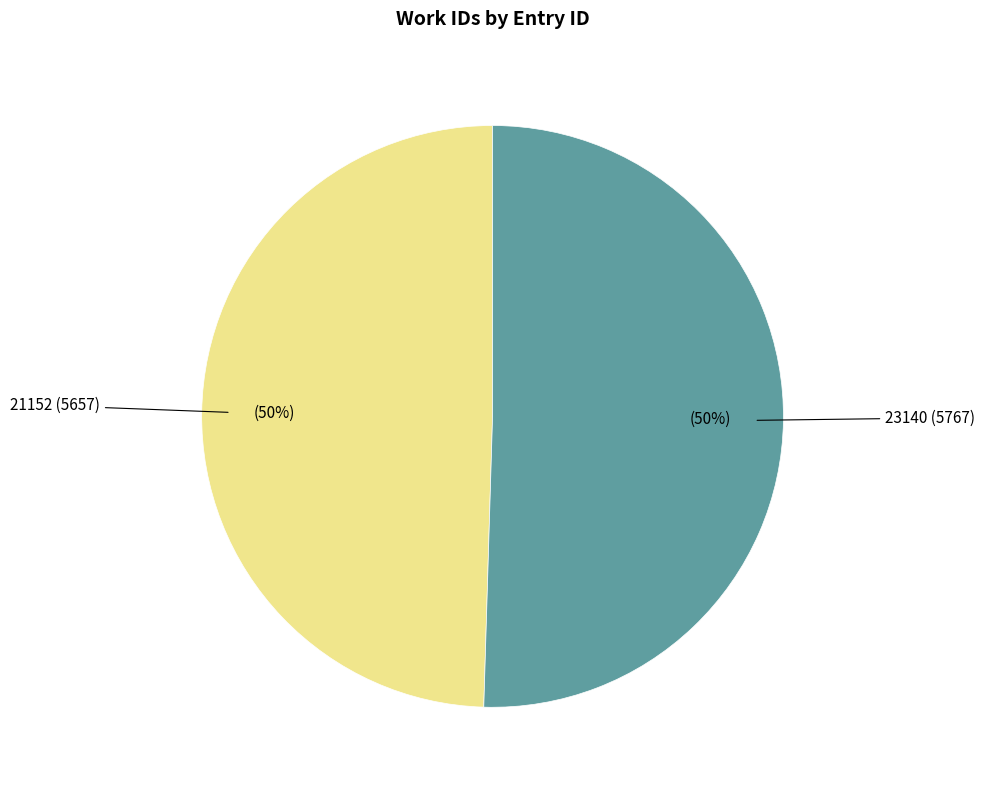

To the nearest percent, what is the average slice percentage?

50%